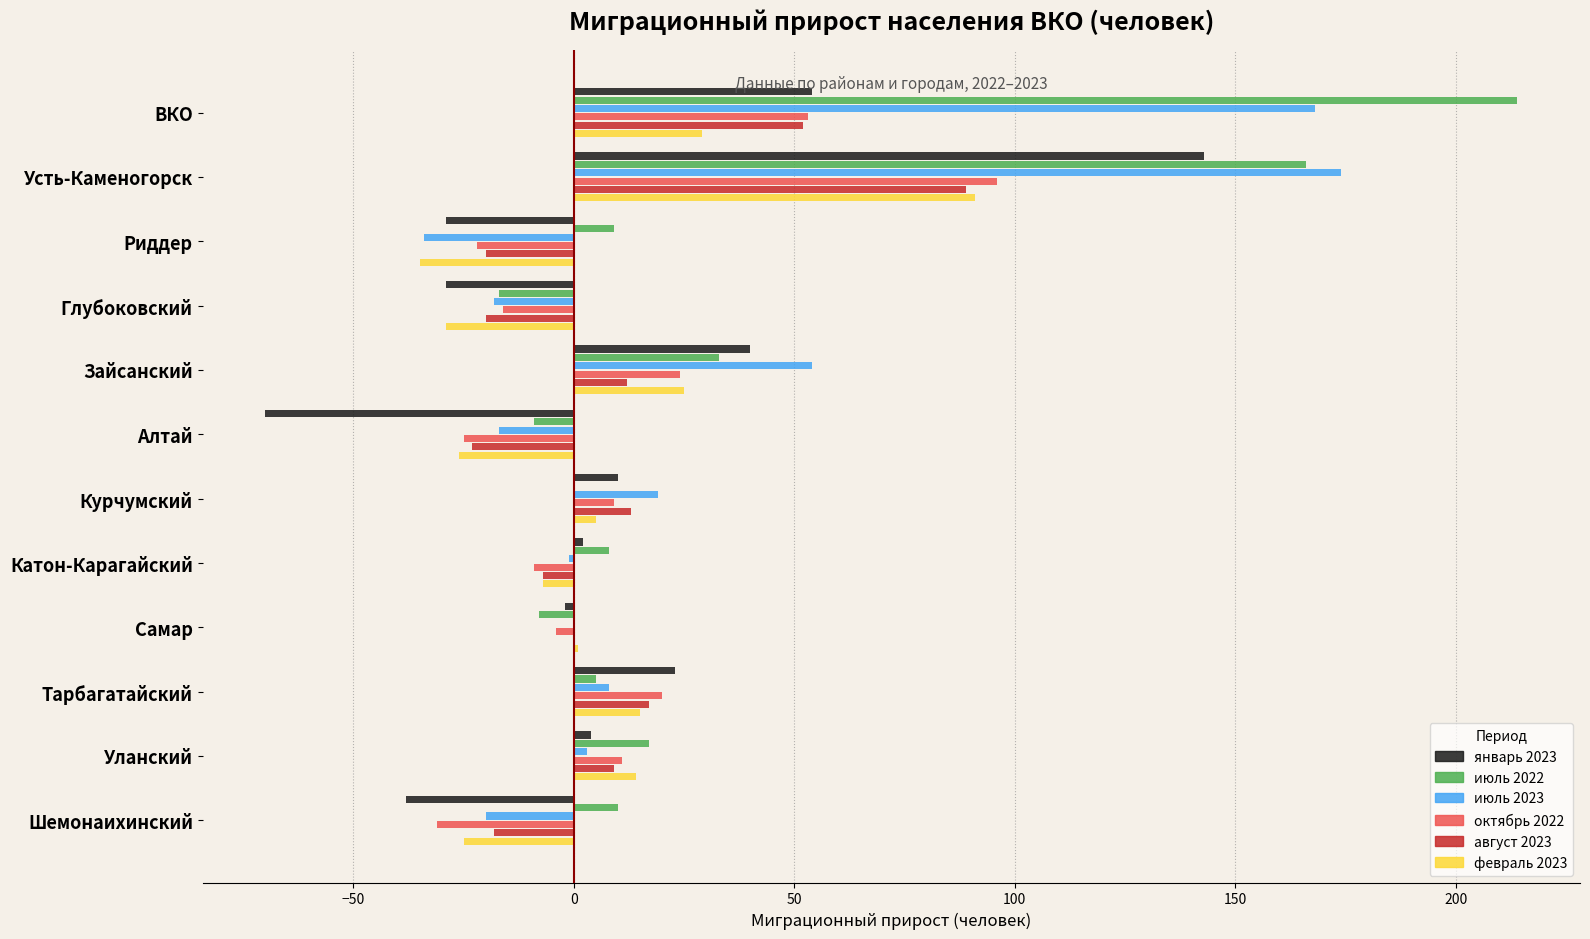

What is the sum of all август 2023 values?

104